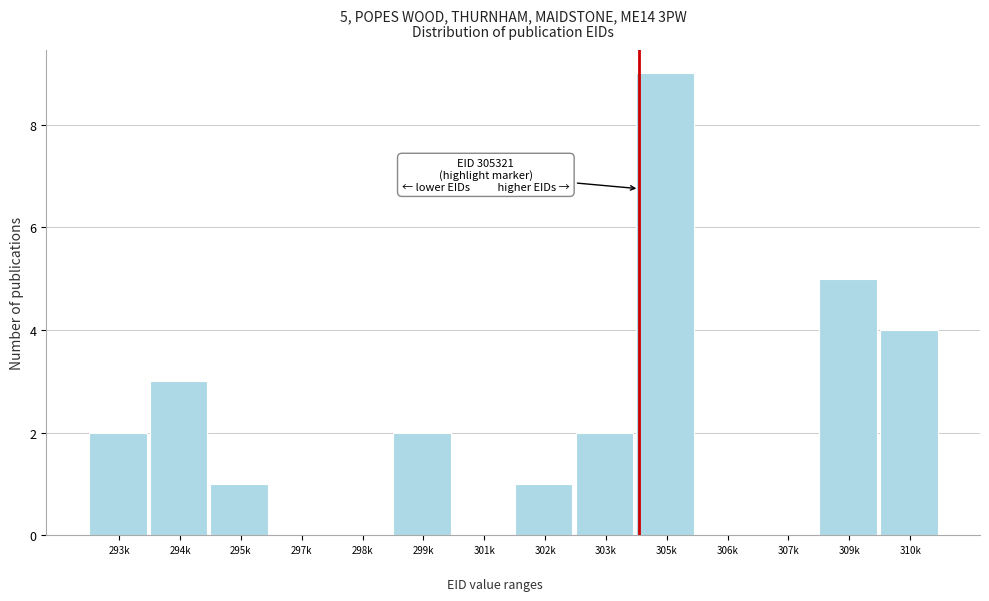

Reading left to right, list all the values displayed in this chart.

293k=2	294k=3	295k=1	297k=0	298k=0	299k=2	301k=0	302k=1	303k=2	305k=9	306k=0	307k=0	309k=5	310k=4